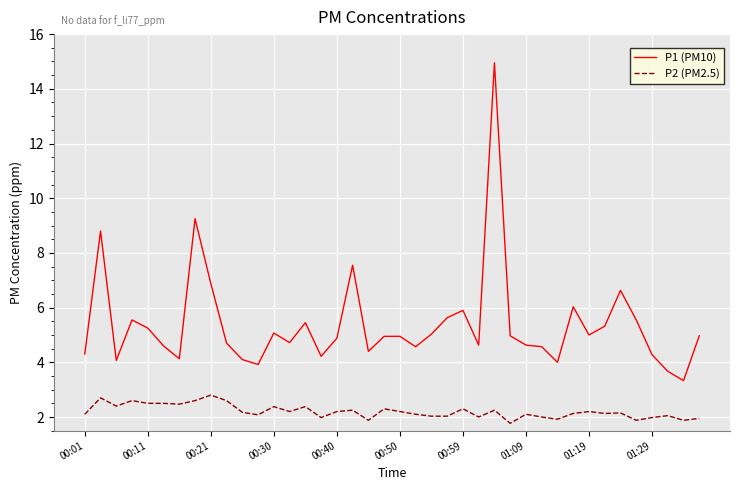

List the series in order of their overall mean, highest first.

P1 (PM10), P2 (PM2.5)